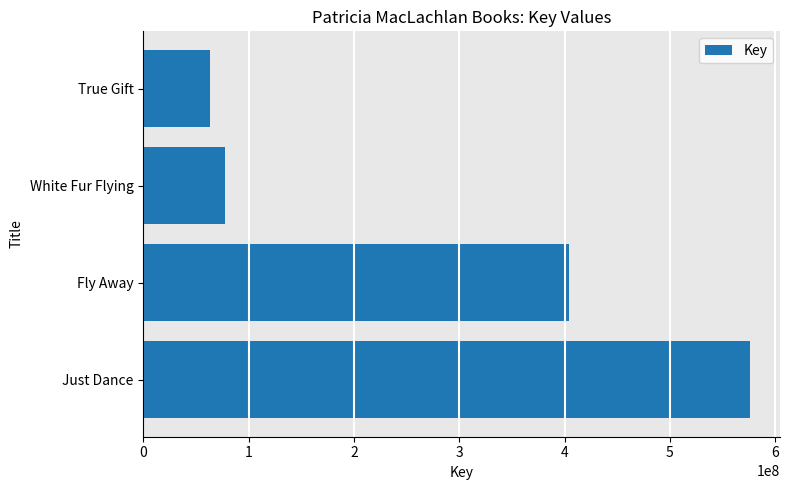

At which label is the value closest to 319493500?

Fly Away